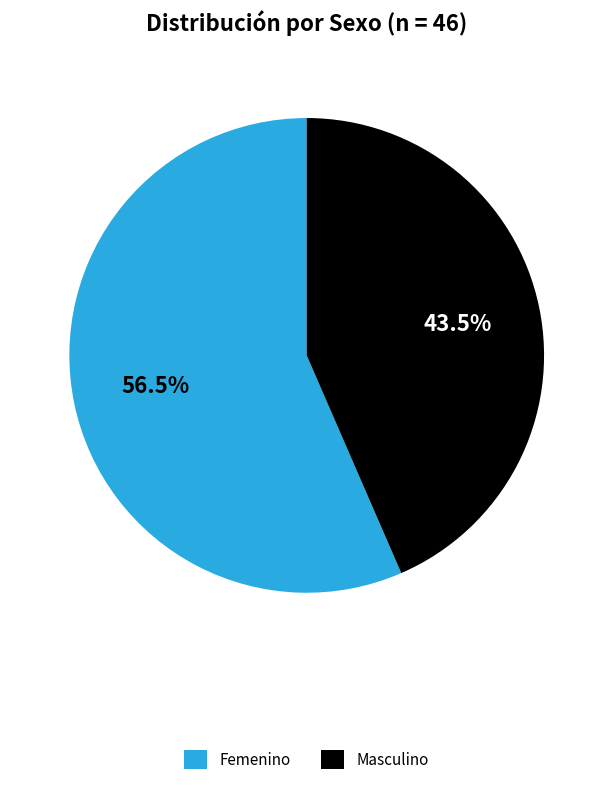

Rank the categories by value from highest to lowest.

Femenino, Masculino